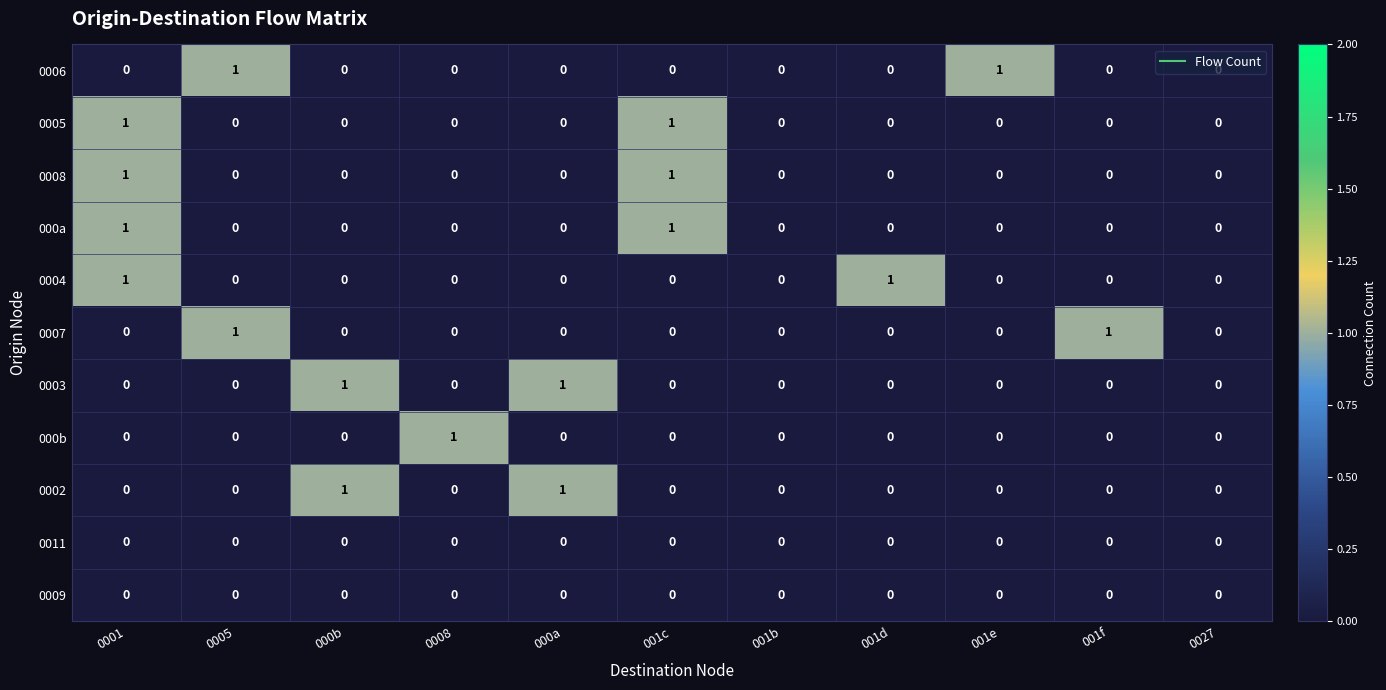

Between 001d and 0027, which series saw the biggest shift?

0004